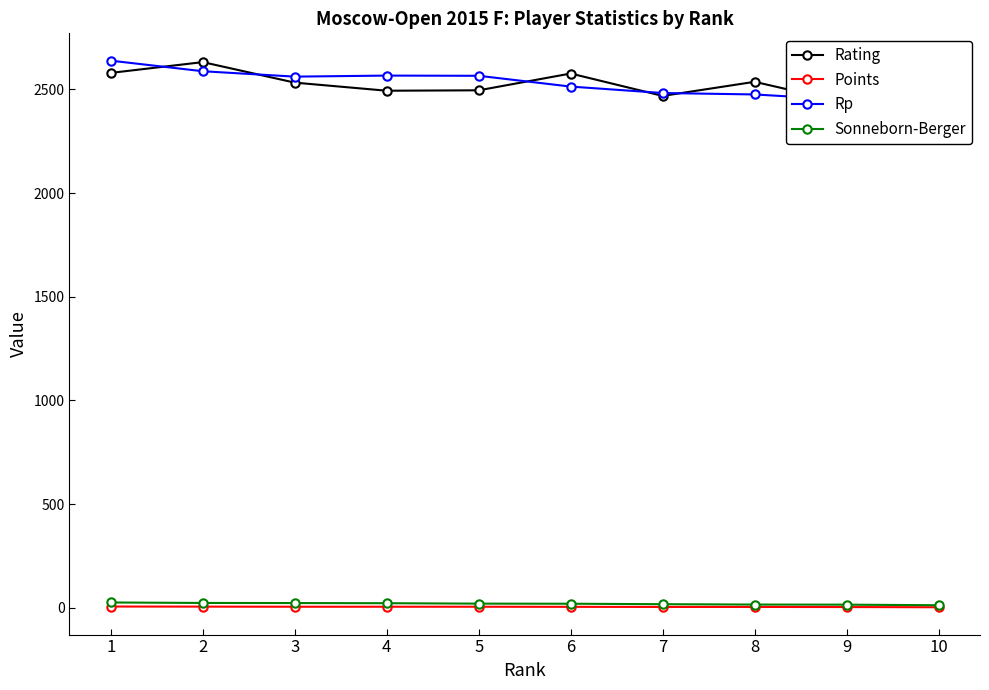

What is the value of the Rating point at the 4th from the left?

2494.0